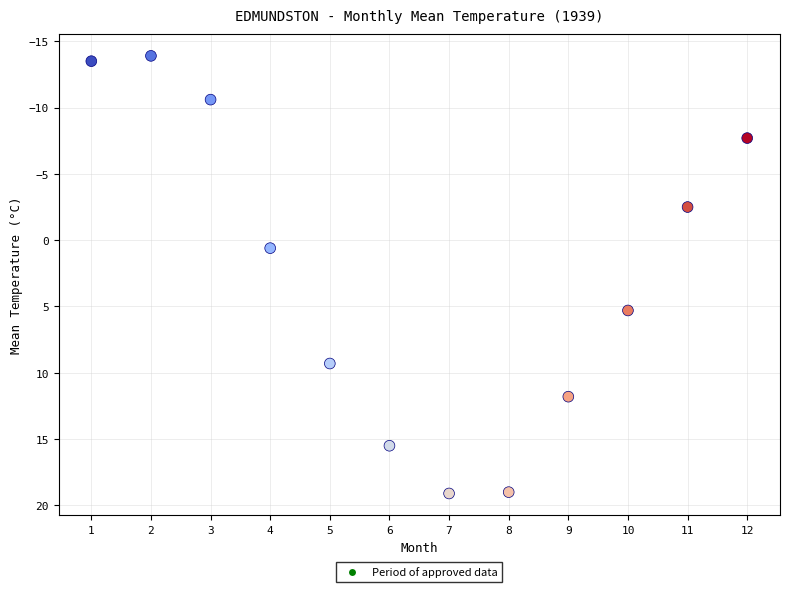

What is the average Y value?

2.7